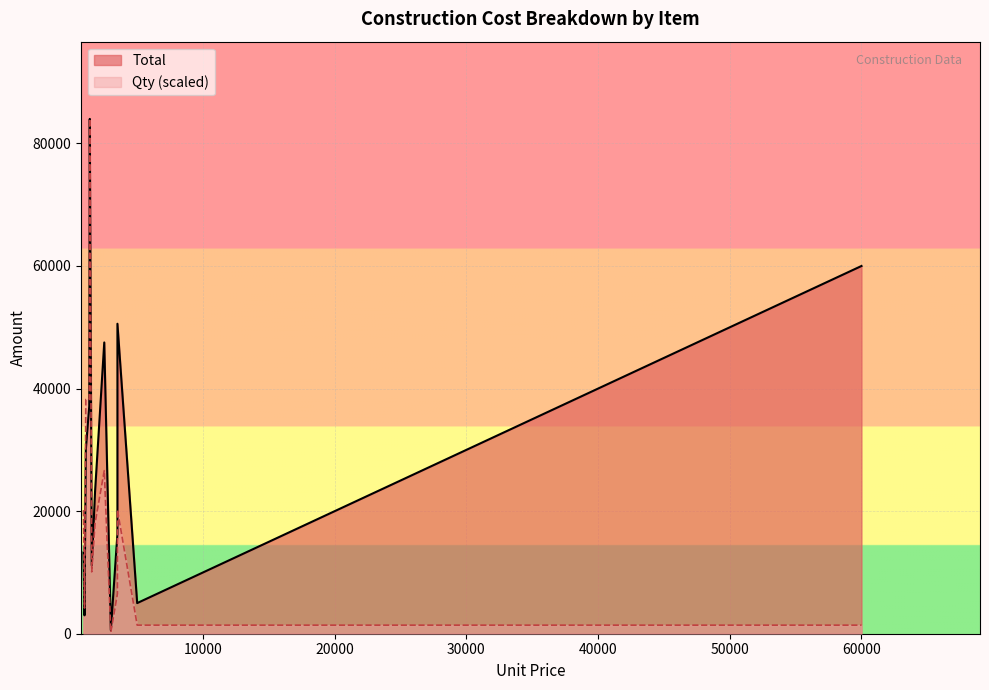

What is the difference between the maximum and second lowest values in the Total series?

81000.0